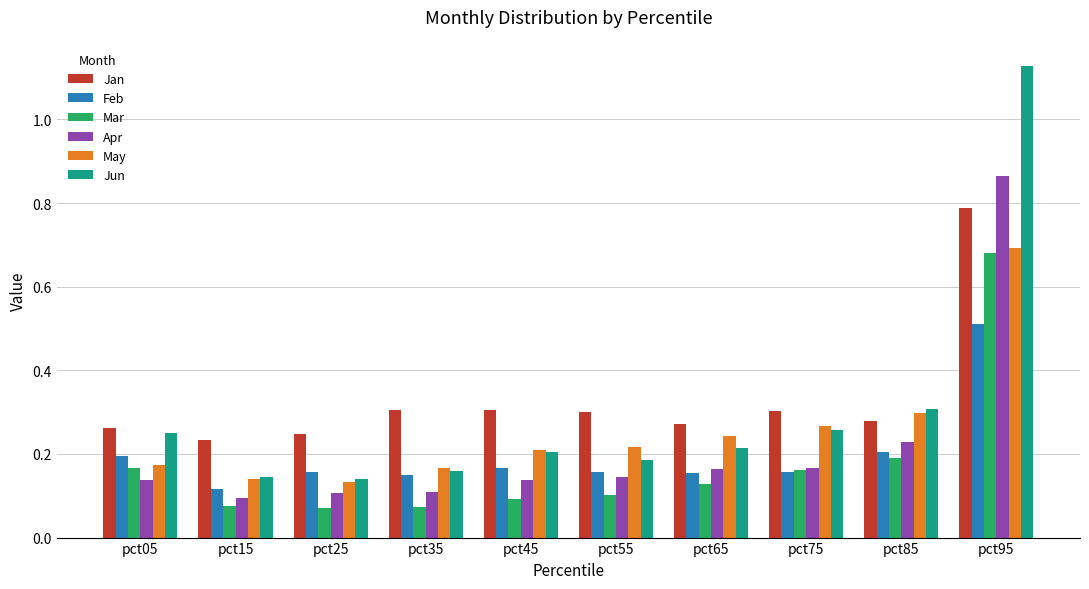

What is the difference between the maximum and minimum values in the Mar series?

0.6